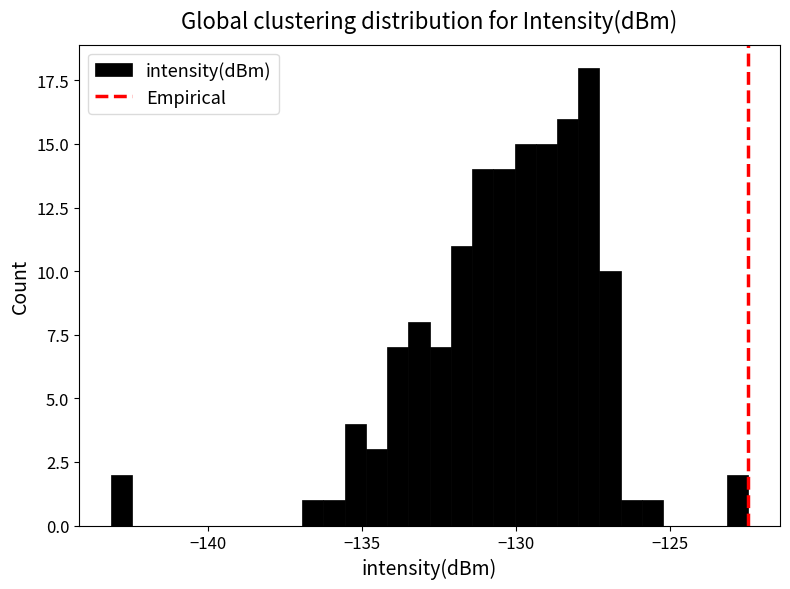

Read against the x-axis, roughly where is the centre of the tallest bar?

-127.5